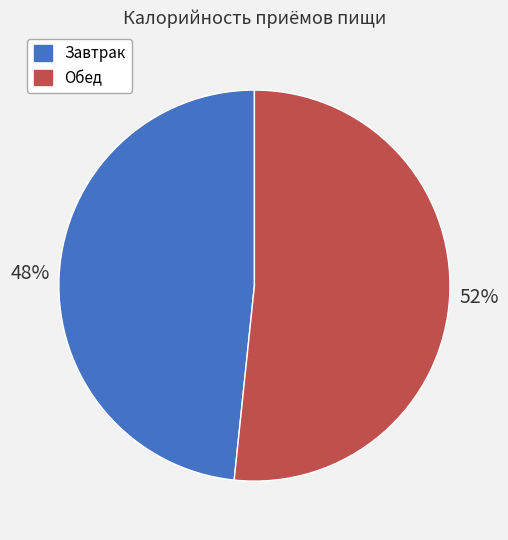

How many segments does this pie chart have?

2